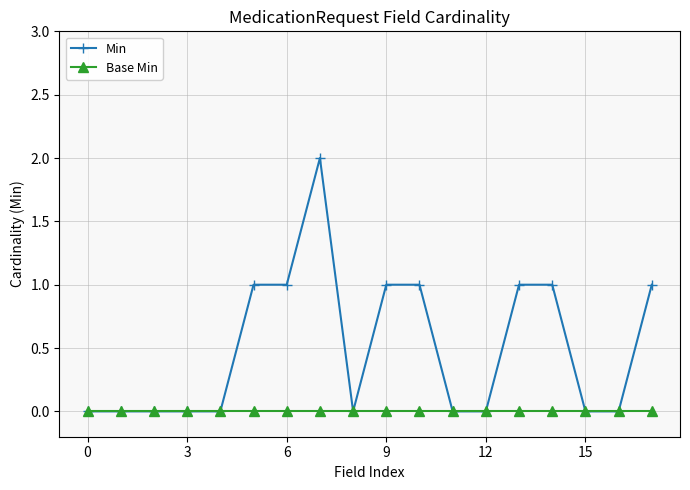

What are all the series names shown in the legend?

Min, Base Min